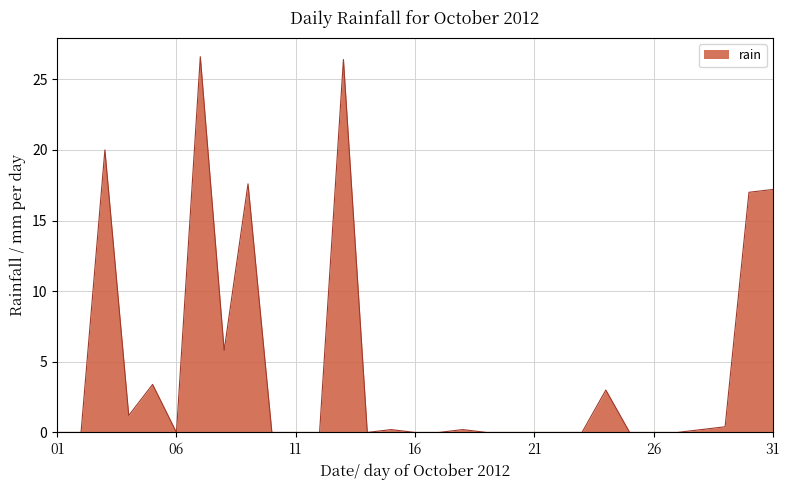

Does the chart have visible grid lines?

Yes